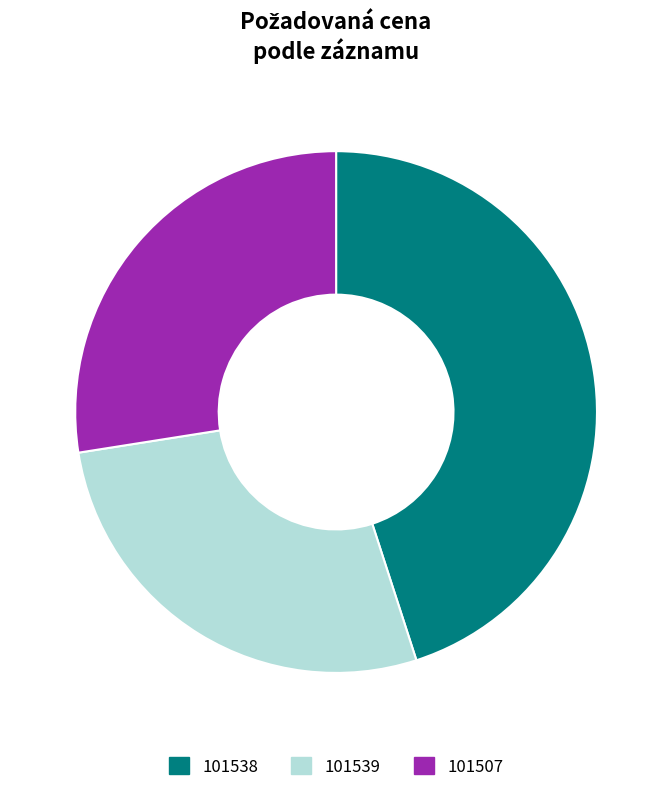

Rank the categories by value from lowest to highest.

101539, 101507, 101538